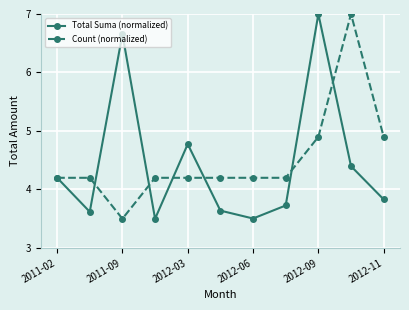

What is the greatest value displayed?

7.0